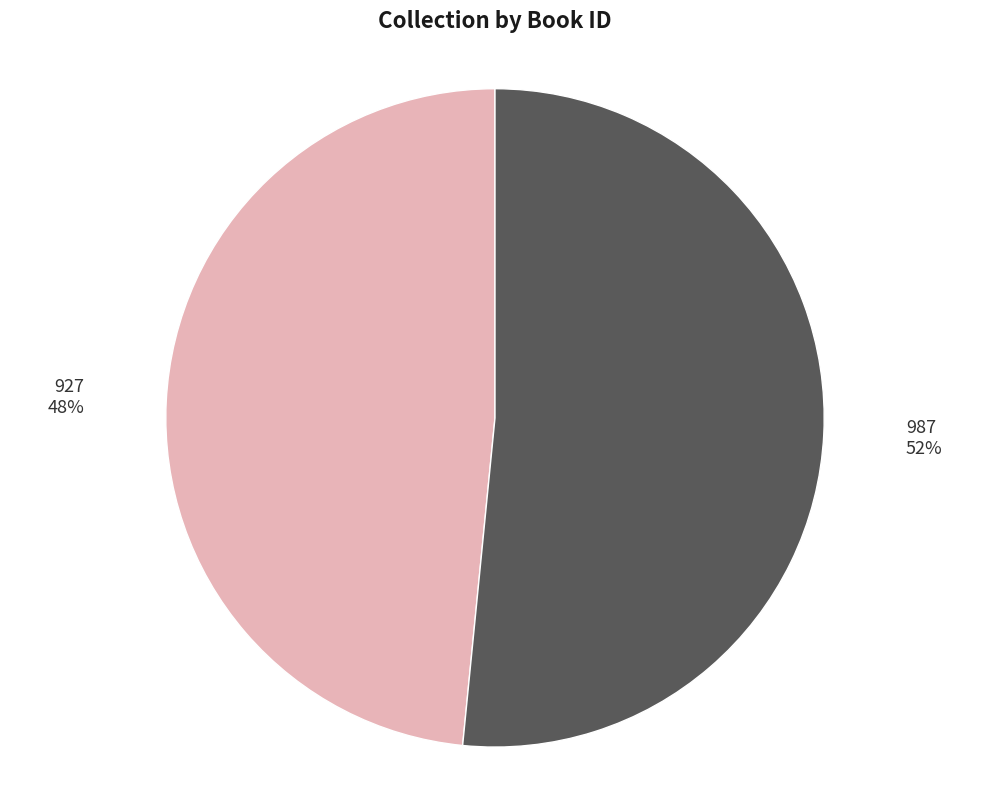

Is it true that 927 is 38% of the pie?

False